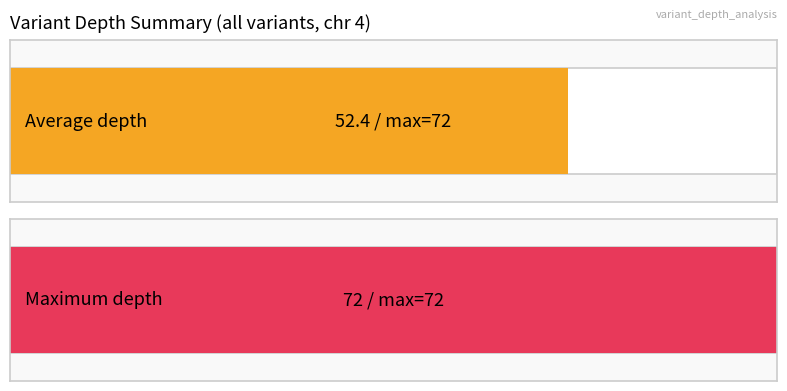

Does the chart contain any negative values?

No